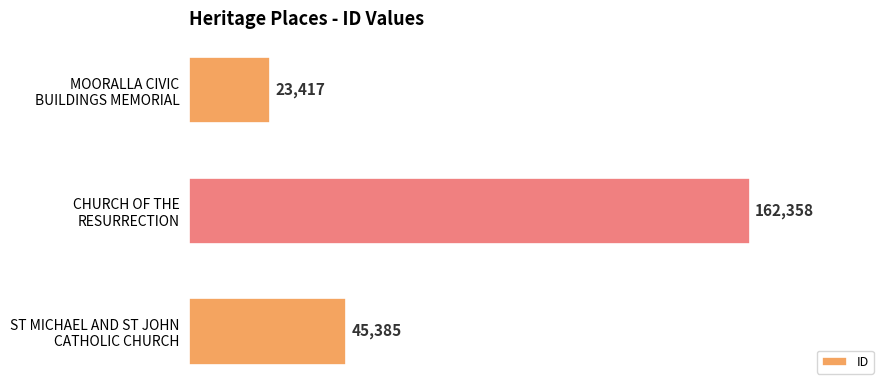

What is the sum of all values?

231160